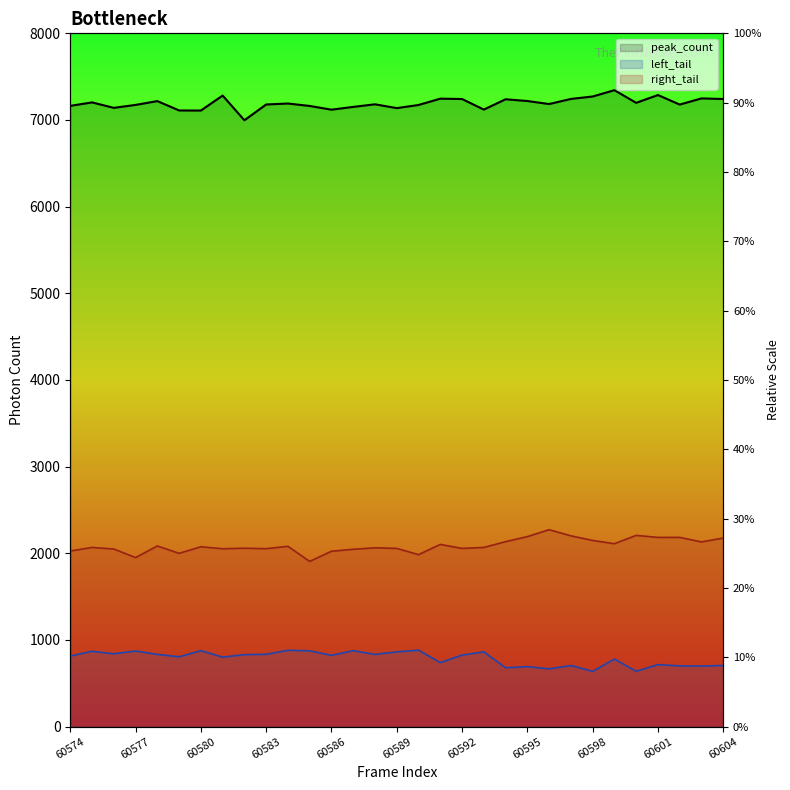

At which category does peak_count reach its first local valley?

60576